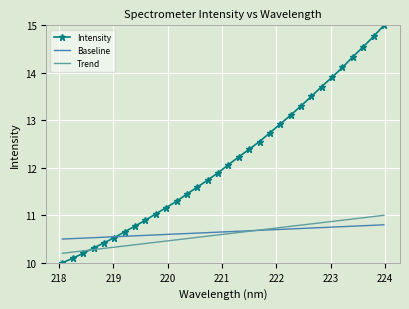

Which series has the widest spread of values?

Intensity